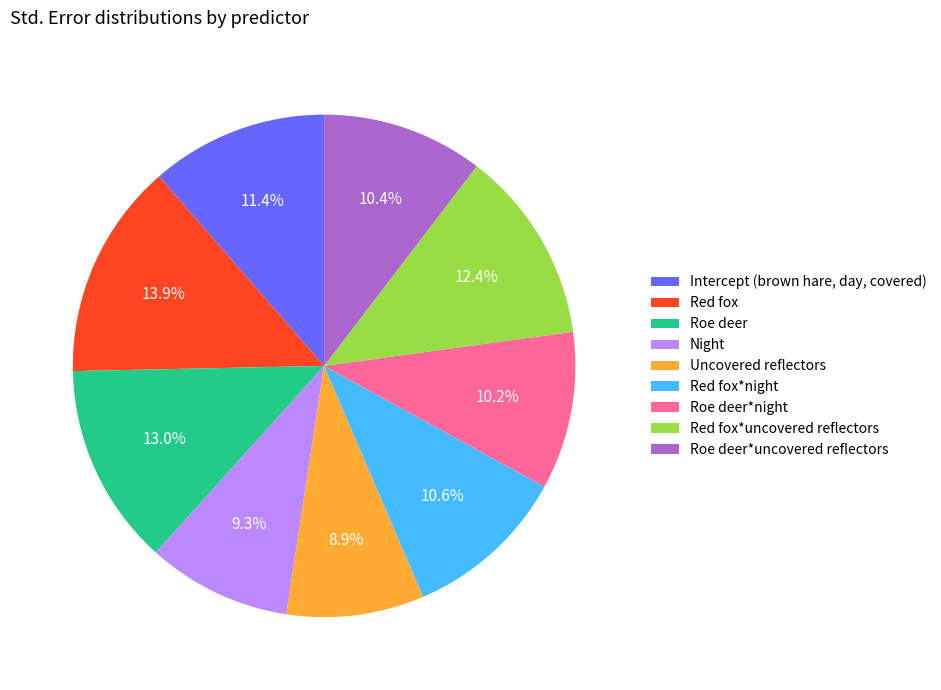

Does any single category account for the majority?

No